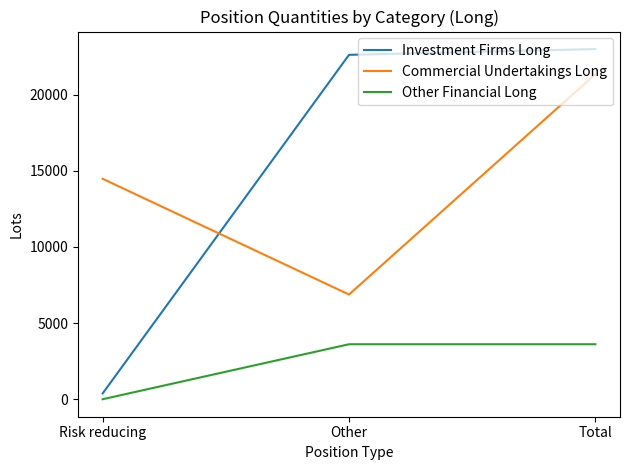

What is the maximum value for Other Financial Long?

3609.7